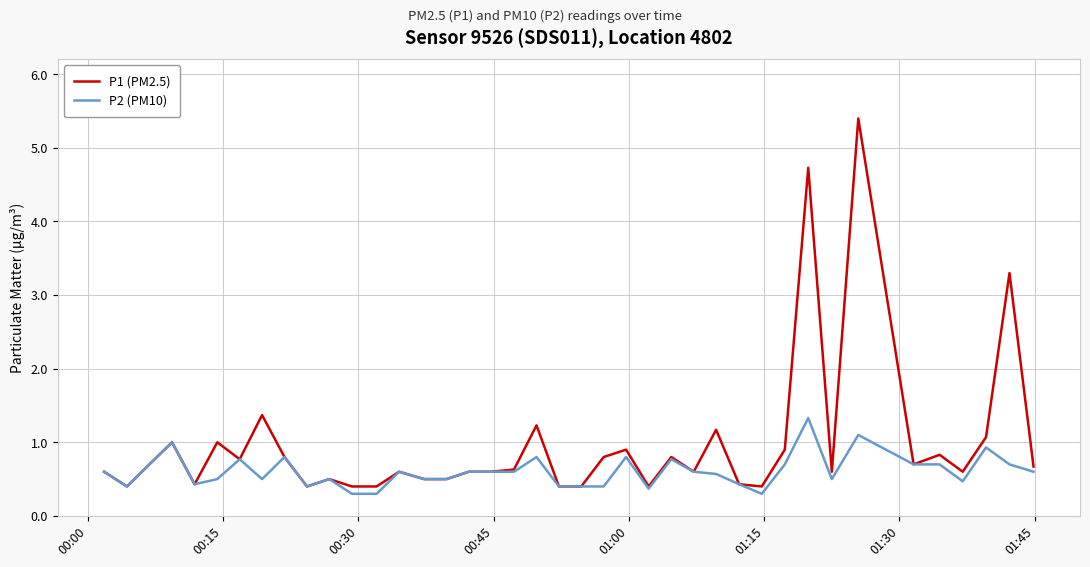

What is the lowest value of the P2 (PM10) series?

0.3